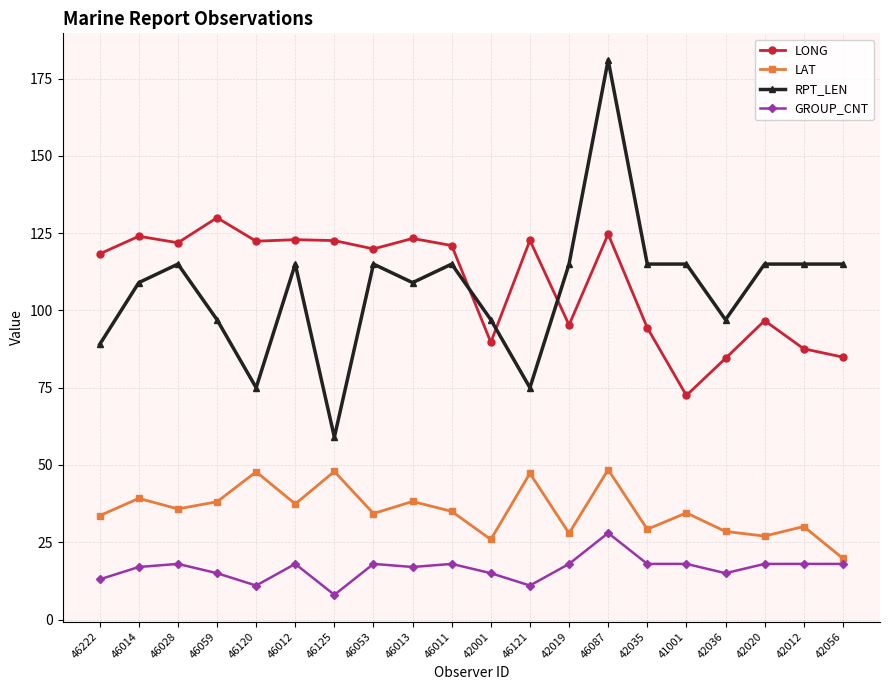

True or false: RPT_LEN and GROUP_CNT cross at least once.

False